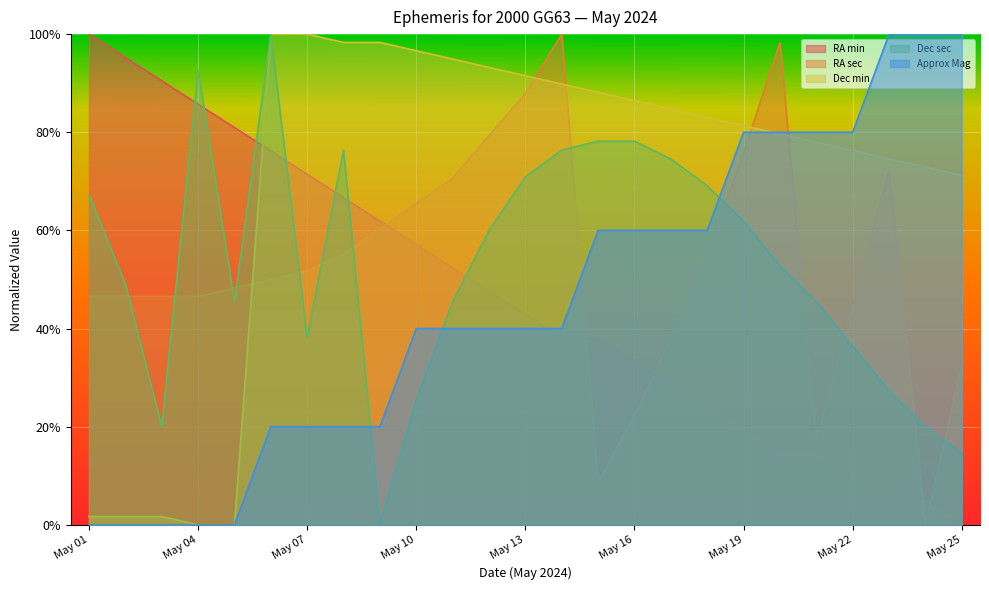

How many Approx Mag values are between 0 and 1?

25